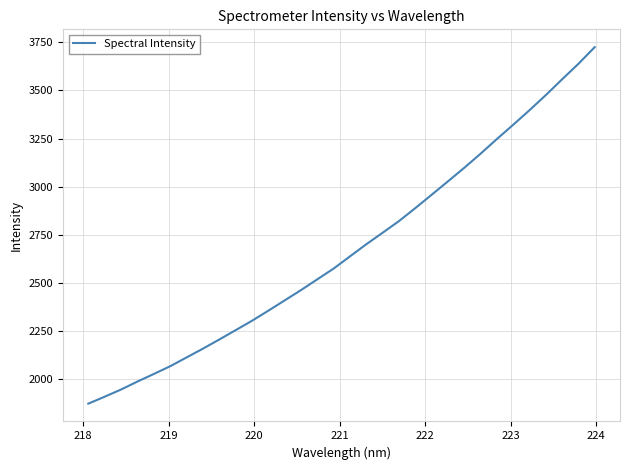

What is the difference between the maximum and minimum values?

1852.7